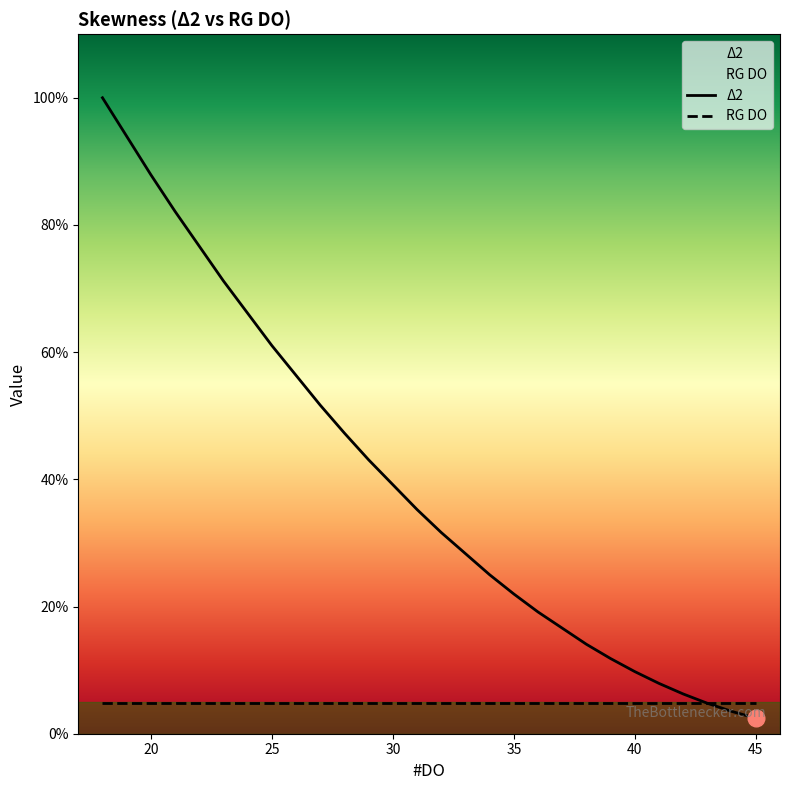

Which has a higher value, 18 or 23?

18